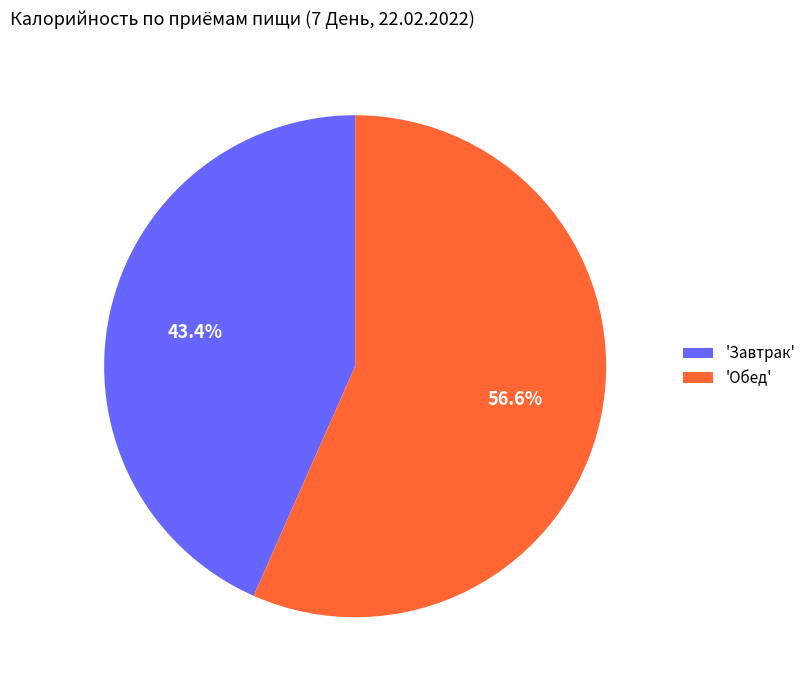

Does 'Завтрак' represent more than half of the total?

No